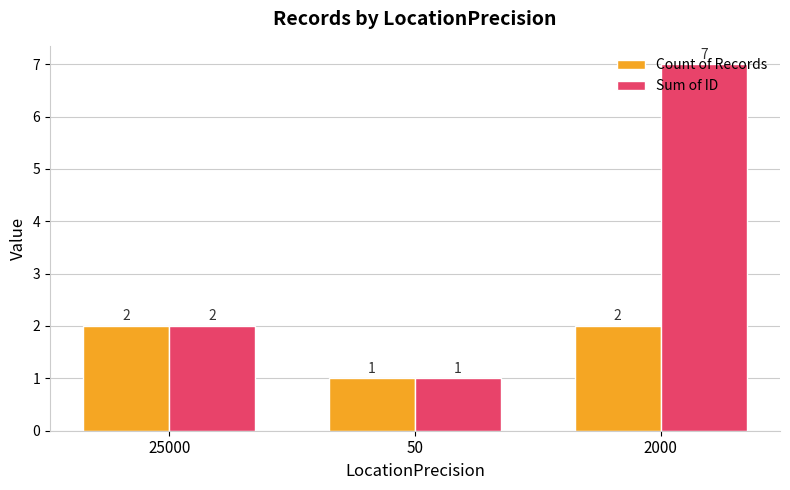

What is the average value of the Sum of ID series?

3